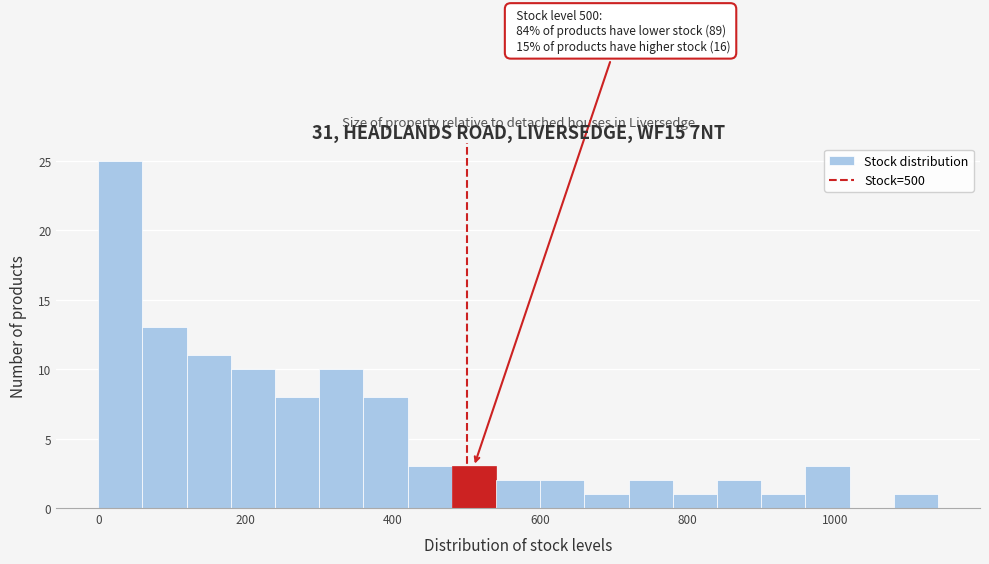

Read against the x-axis, roughly where is the centre of the tallest bar?

40